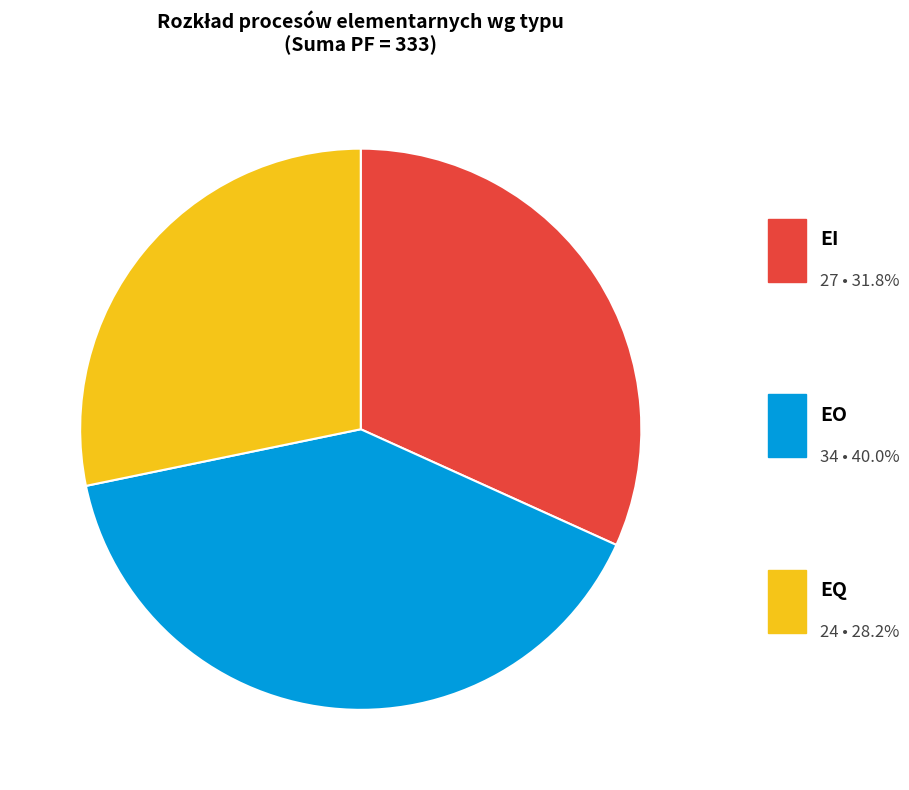

How many segments does this pie chart have?

3